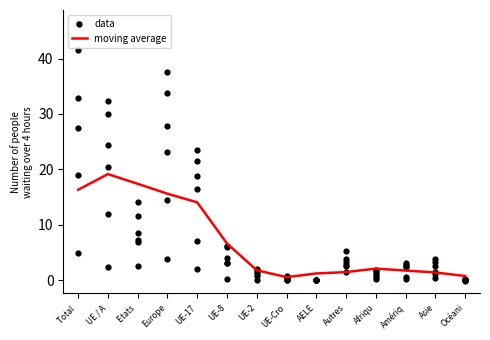

At how many categories does at least one series exceed 29?

3